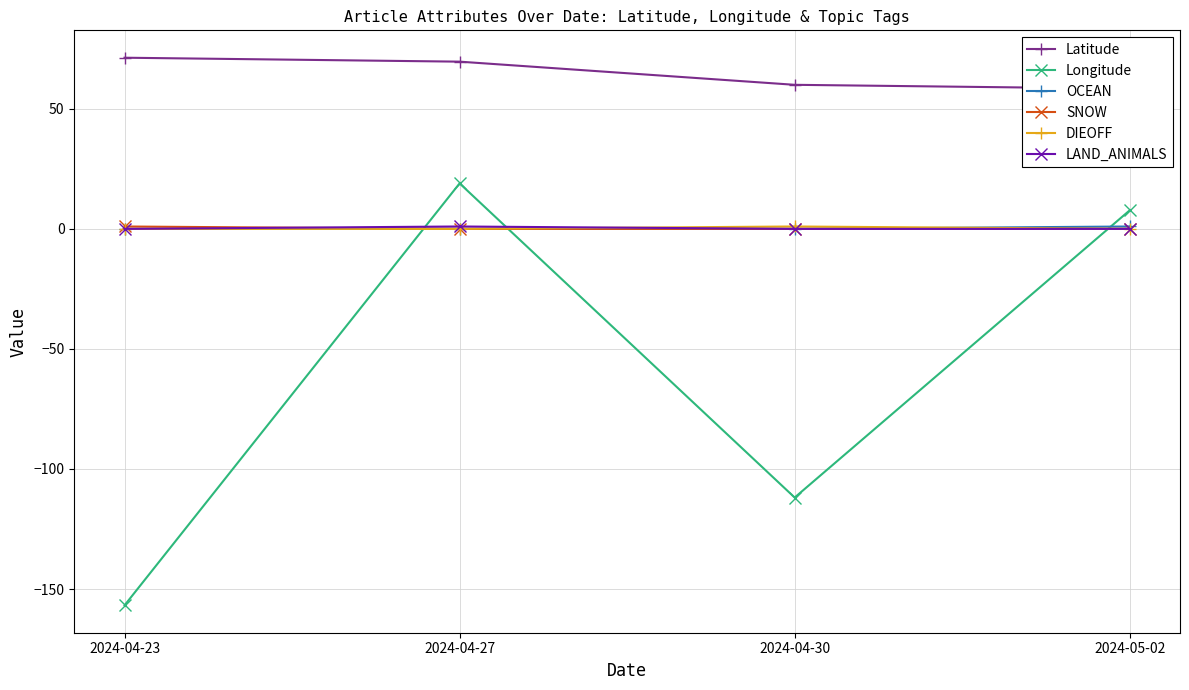

What is the value of the Latitude point at the 1st from the left?

71.3